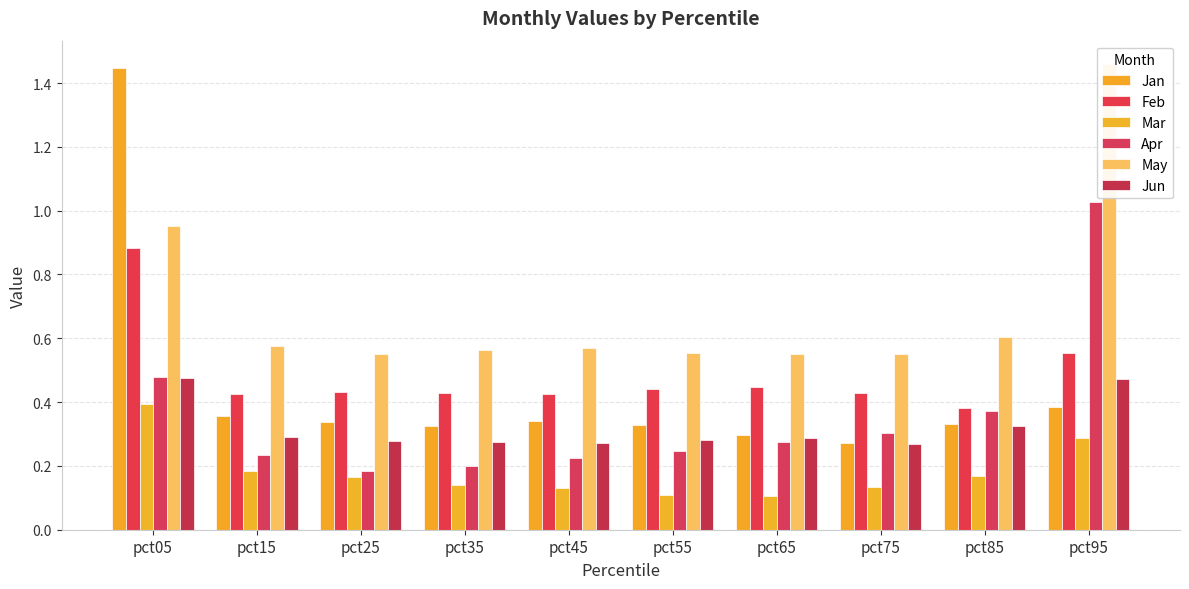

What is the difference between the second highest and minimum values in the Jan series?

0.1